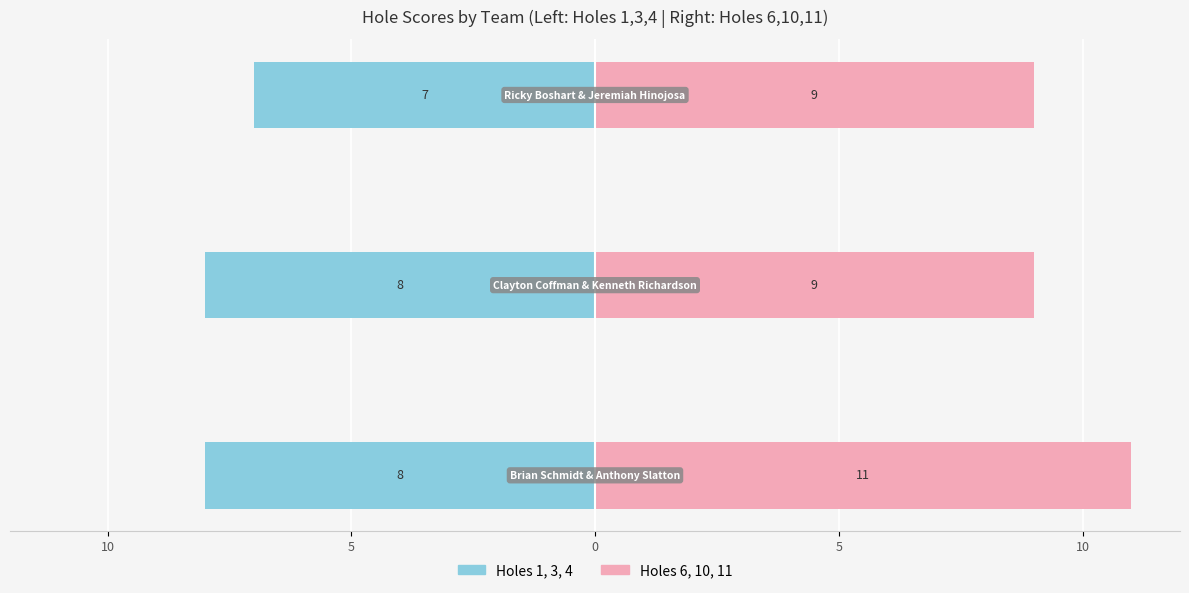

Between 10 and 15, which is larger?

10